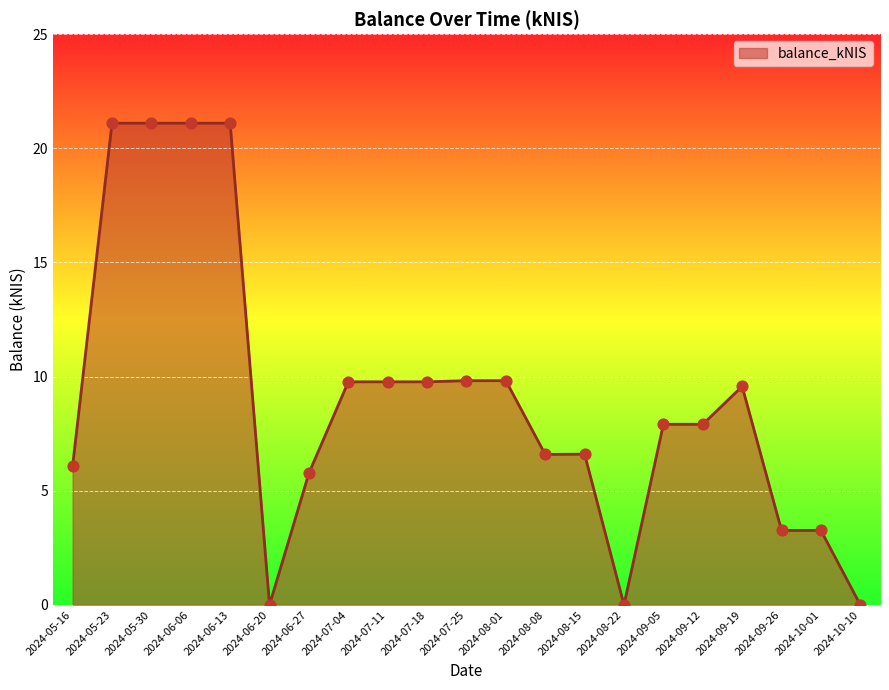

What is the change in value from 2024-06-06 to 2024-10-01?

-17.8